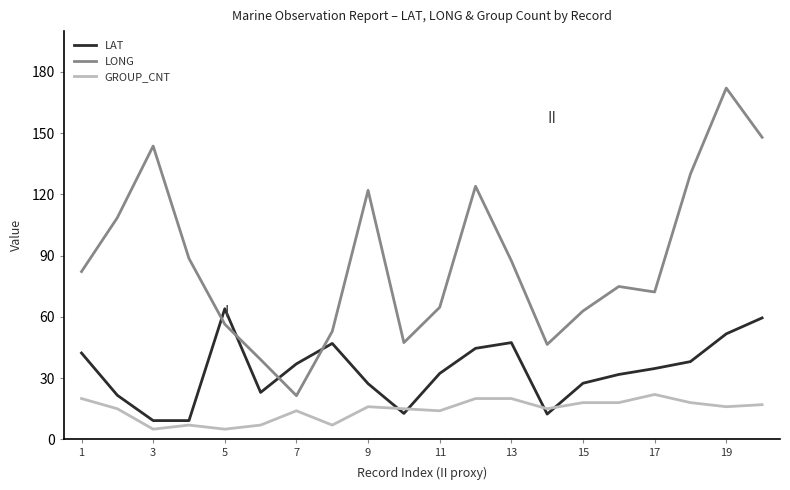

True or false: GROUP_CNT and LONG cross at least once.

False